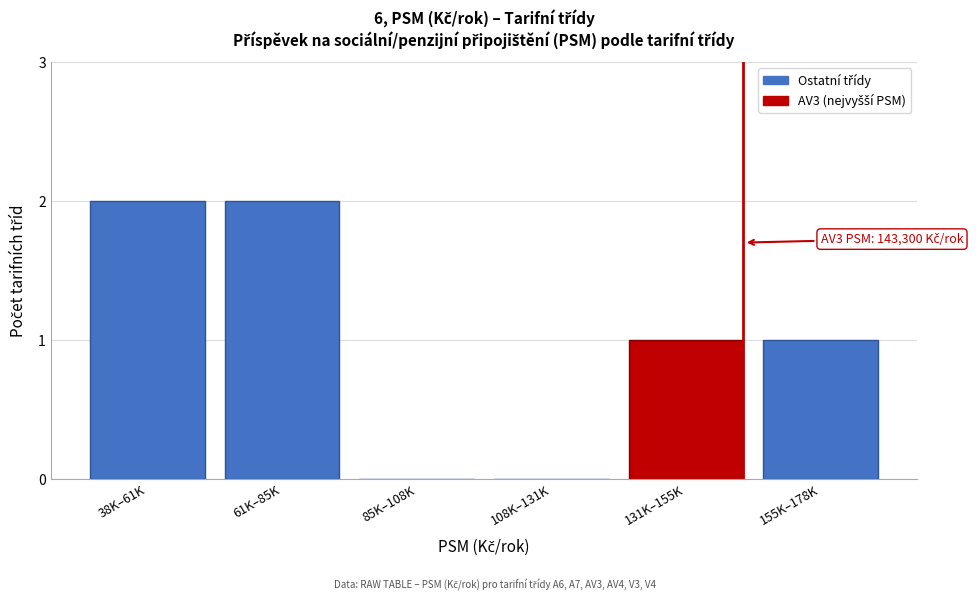

Reading left to right, list all the values displayed in this chart.

38K–61K=2	61K–85K=2	85K–108K=0	108K–131K=0	131K–155K=1	155K–178K=1